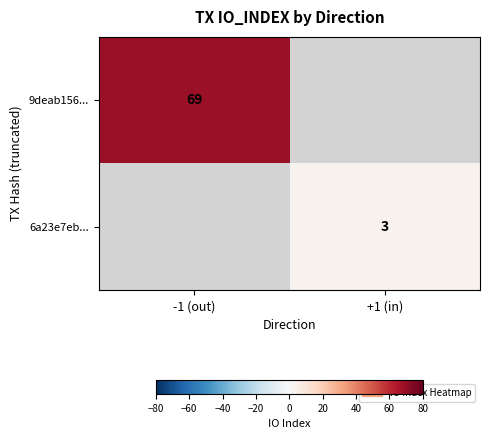

Is it true that 9deab156... equals 69 at -1 (out)?

True